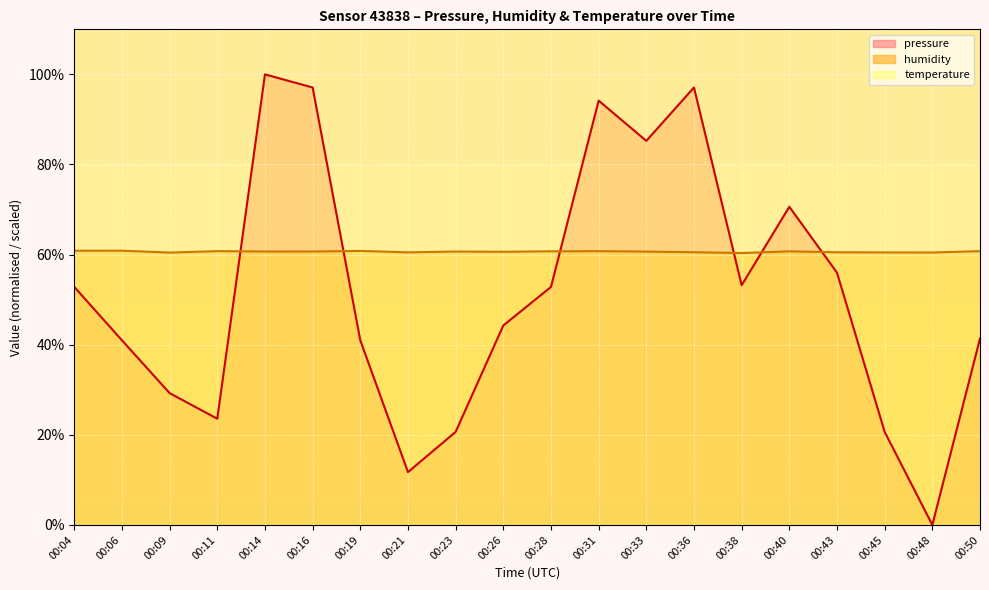

At which label does temperature reach its peak?

00:04